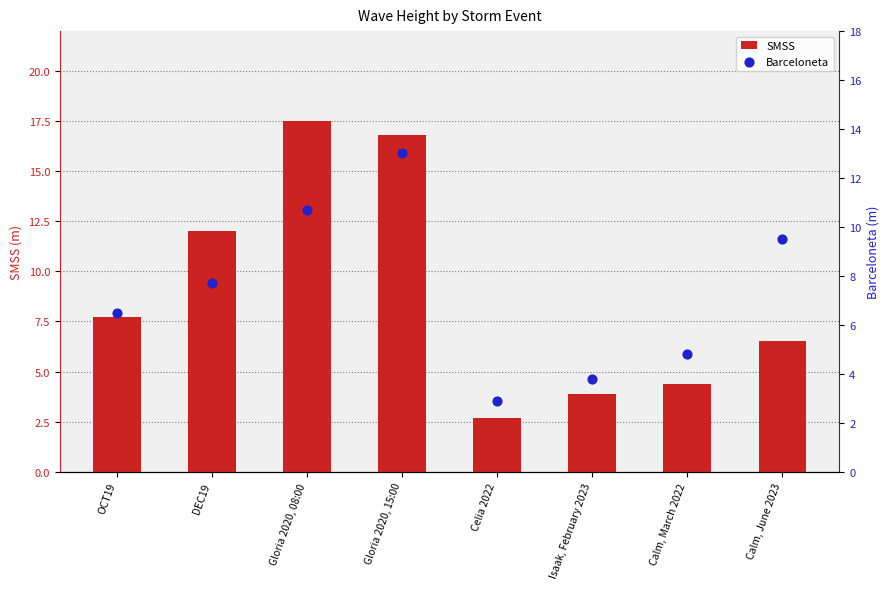

Which series contains the lowest Y value?

SMSS